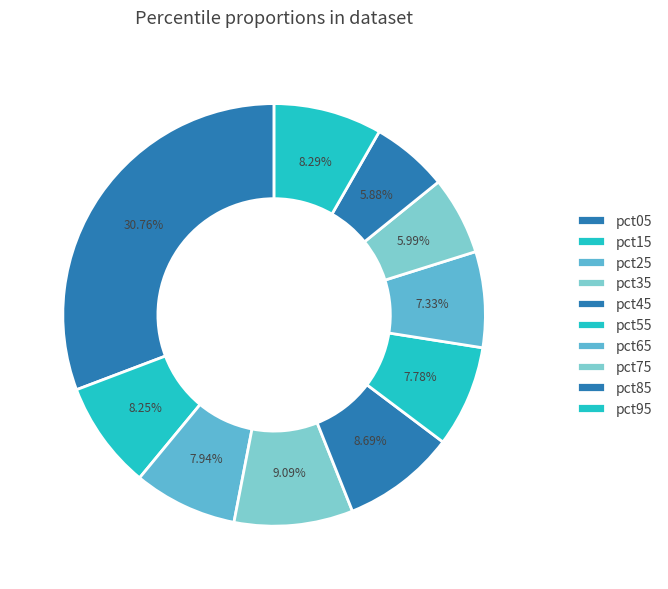

How many slices are in this pie chart?

10